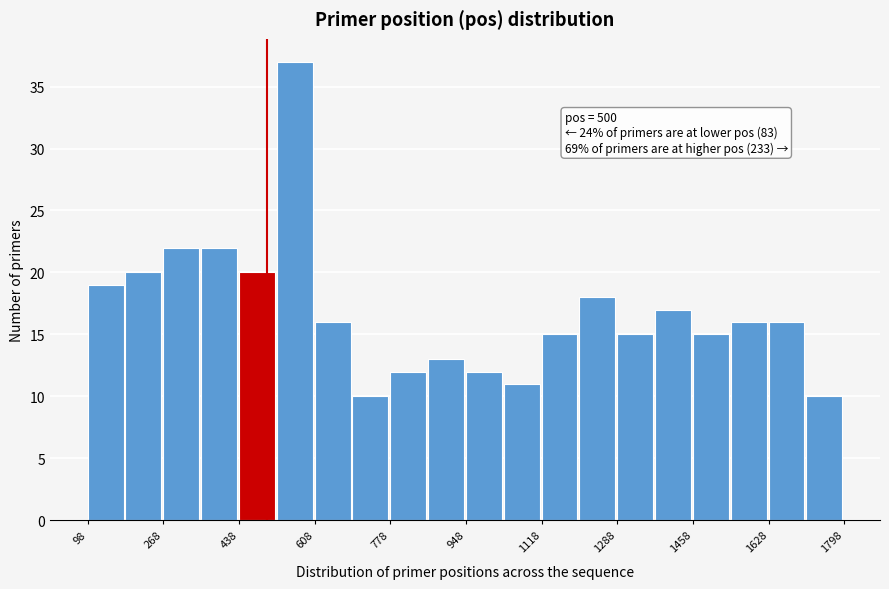

Over which range of the x-axis is the bar tallest?

520 to 600